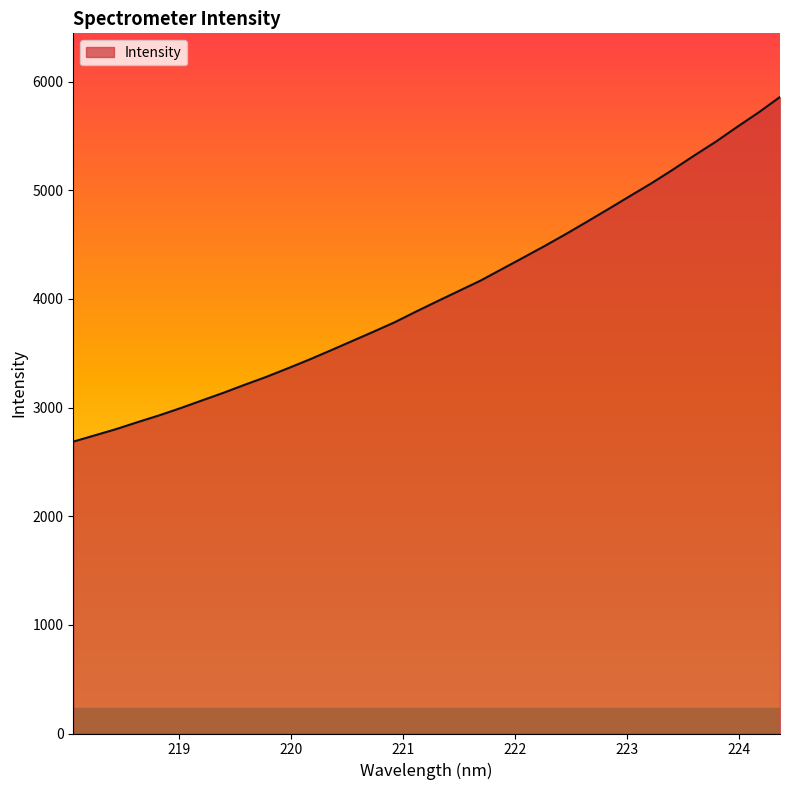

What is the maximum value shown in the chart?

5858.5